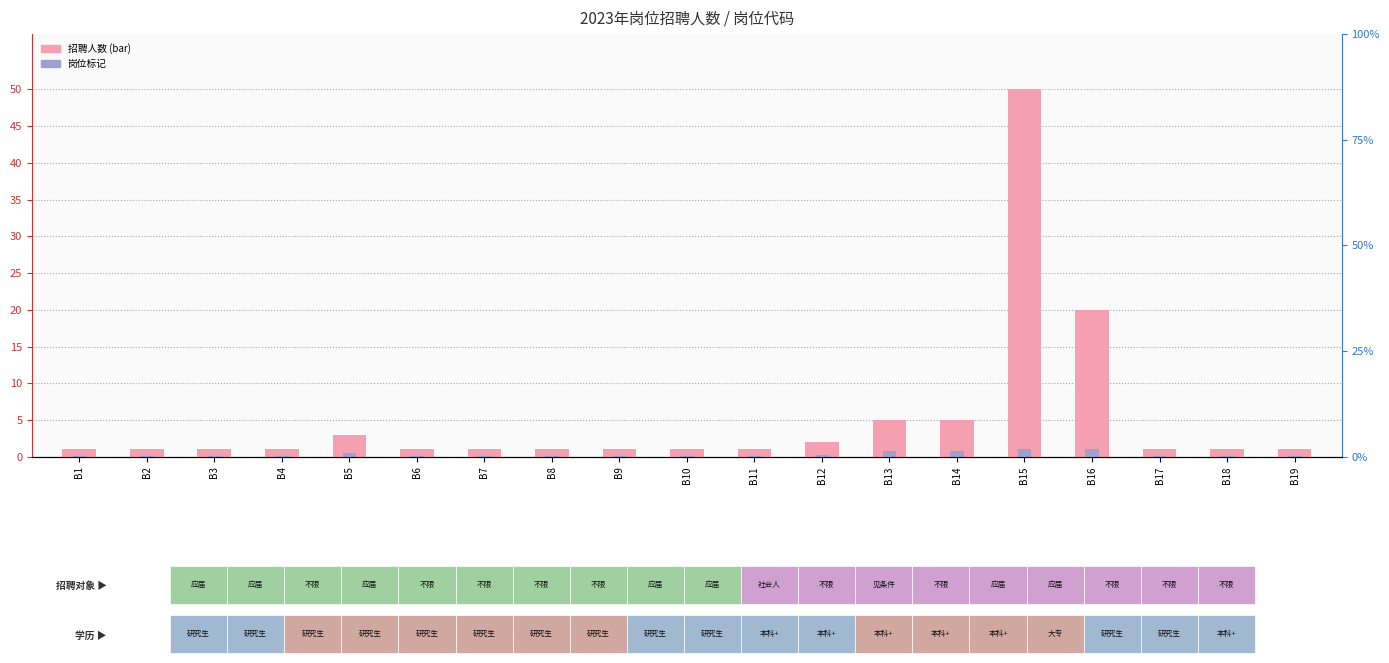

At B9, list the series in order from smallest to largest.

岗位标记, 招聘人数